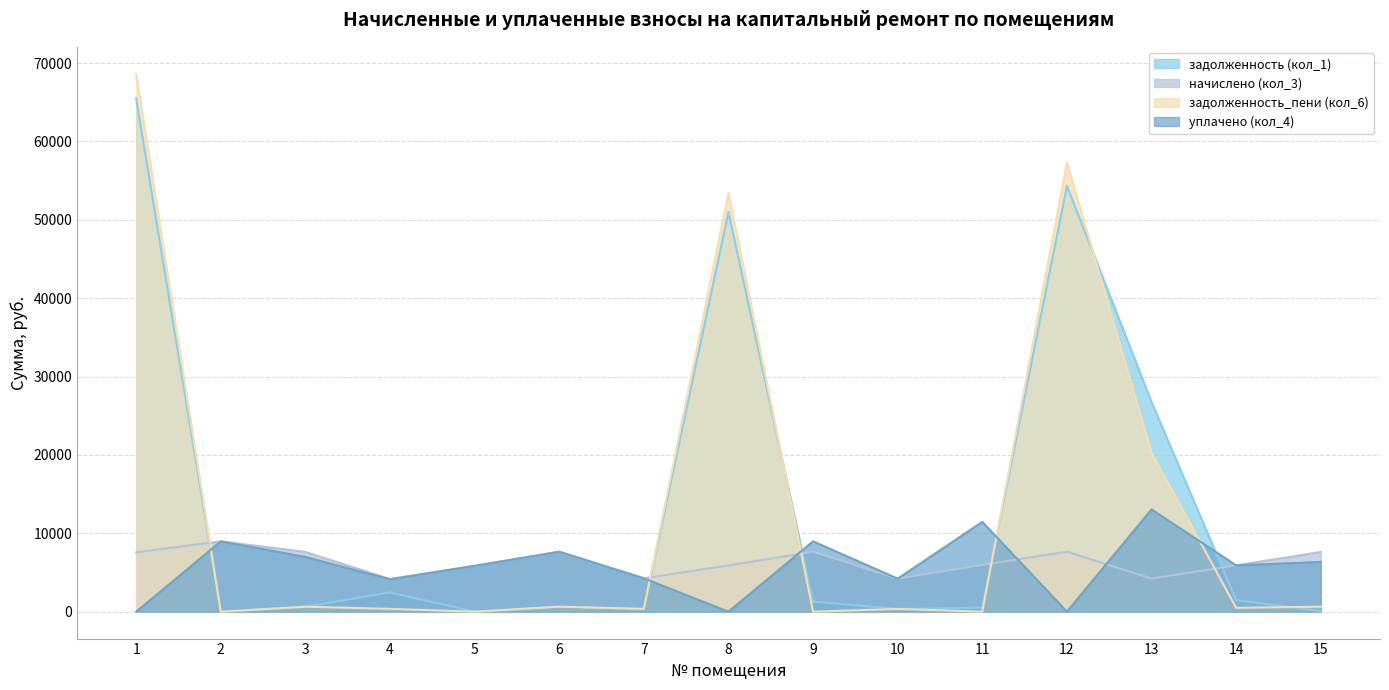

Does the chart have visible grid lines?

Yes